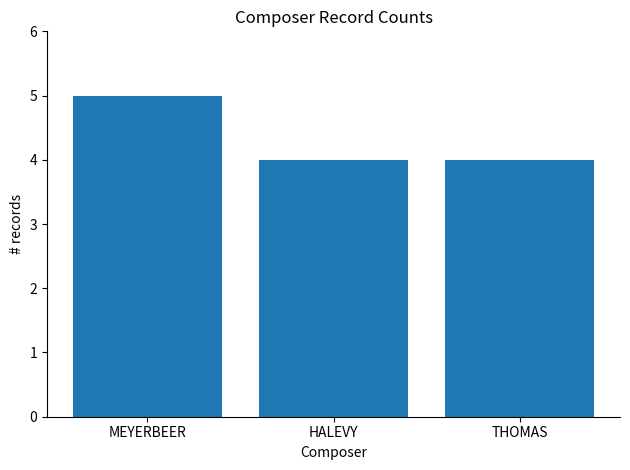

True or false: the data shows 3 at MEYERBEER.

False